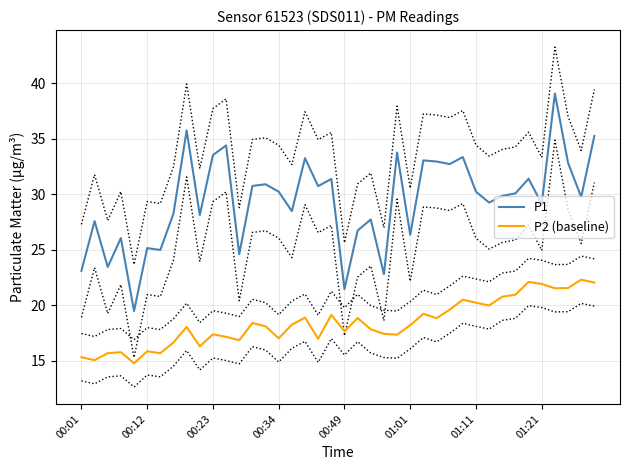

Is it true that P2 (baseline) equals 25.8 at 00:34?

False